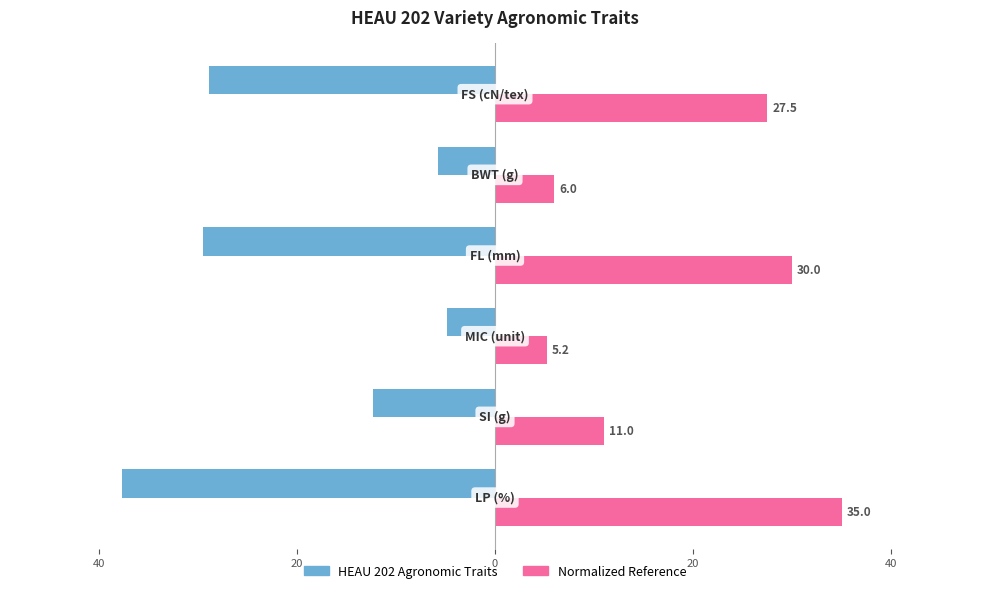

What are all the series names shown in the legend?

HEAU 202 Agronomic Traits, Normalized Reference